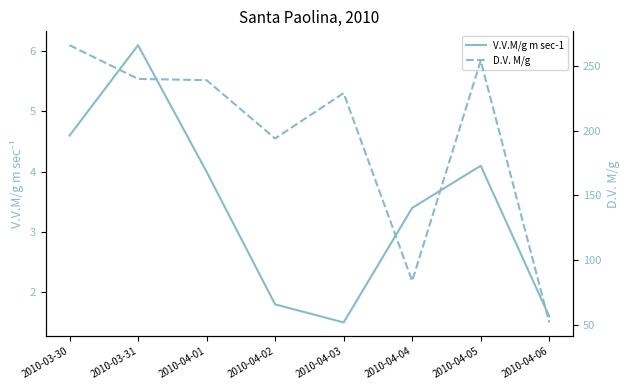

What is the spread (max minus min) of values at 2010-04-04?

80.6